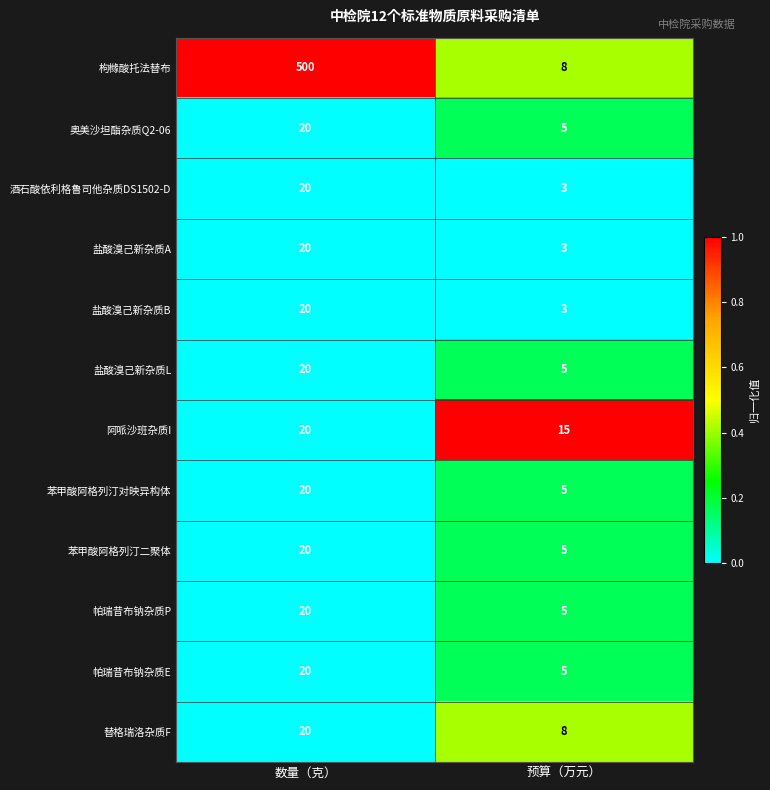

How many data points in 阿哌沙班杂质I are less than 20?

1